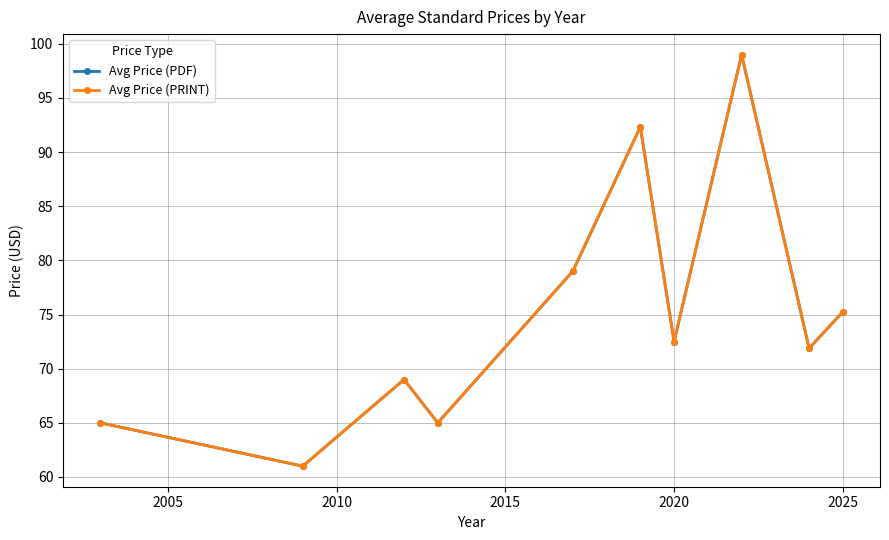

Does the chart display data point markers on the line(s)?

Yes